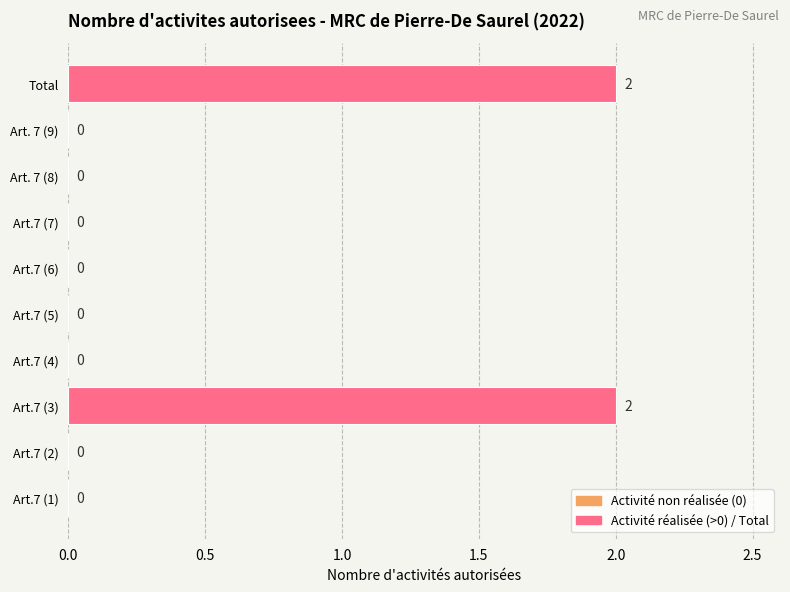

Reading bottom to top, extract all data points from this chart.

Art.7 (1)=0	Art.7 (2)=0	Art.7 (3)=2	Art.7 (4)=0	Art.7 (5)=0	Art.7 (6)=0	Art.7 (7)=0	Art. 7 (8)=0	Art. 7 (9)=0	Total=2